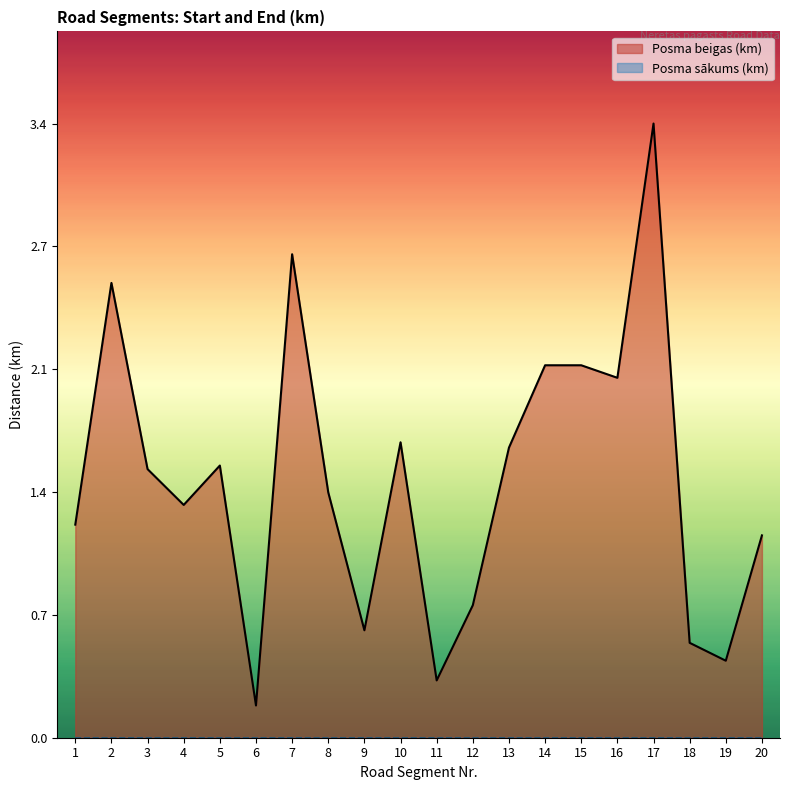

How many data points are less than 1?

6